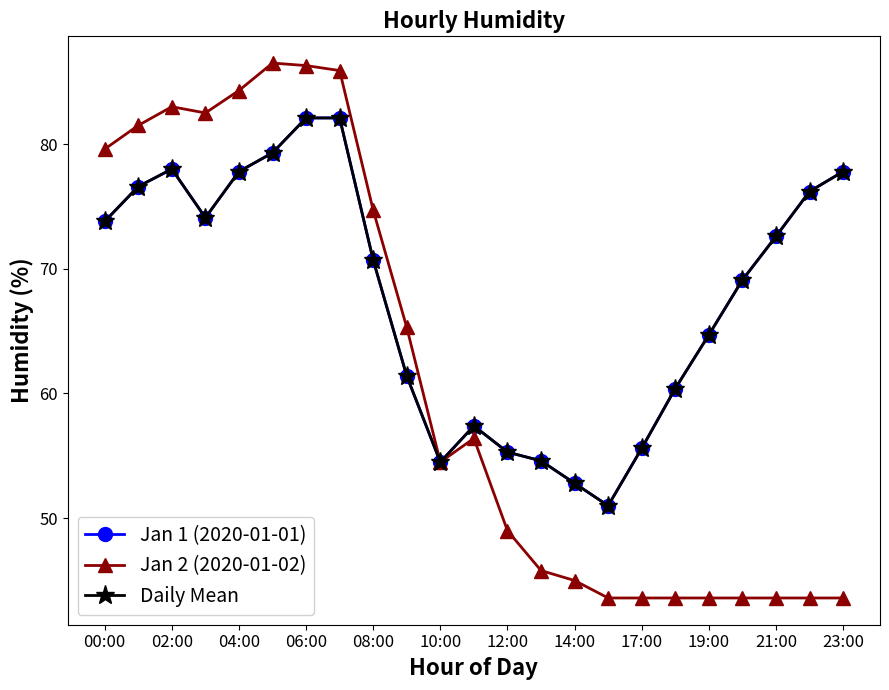

What is the greatest value displayed?

86.5